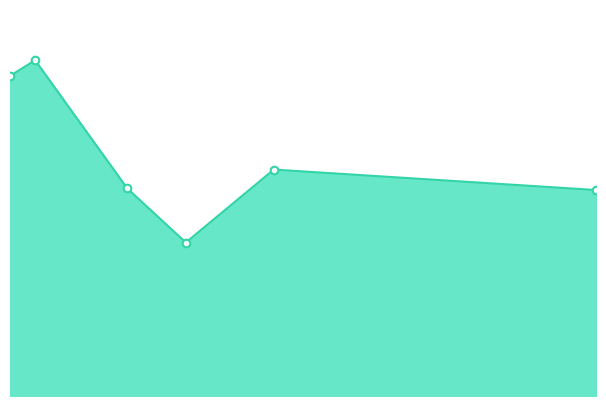

How many lines are shown in the chart?

1